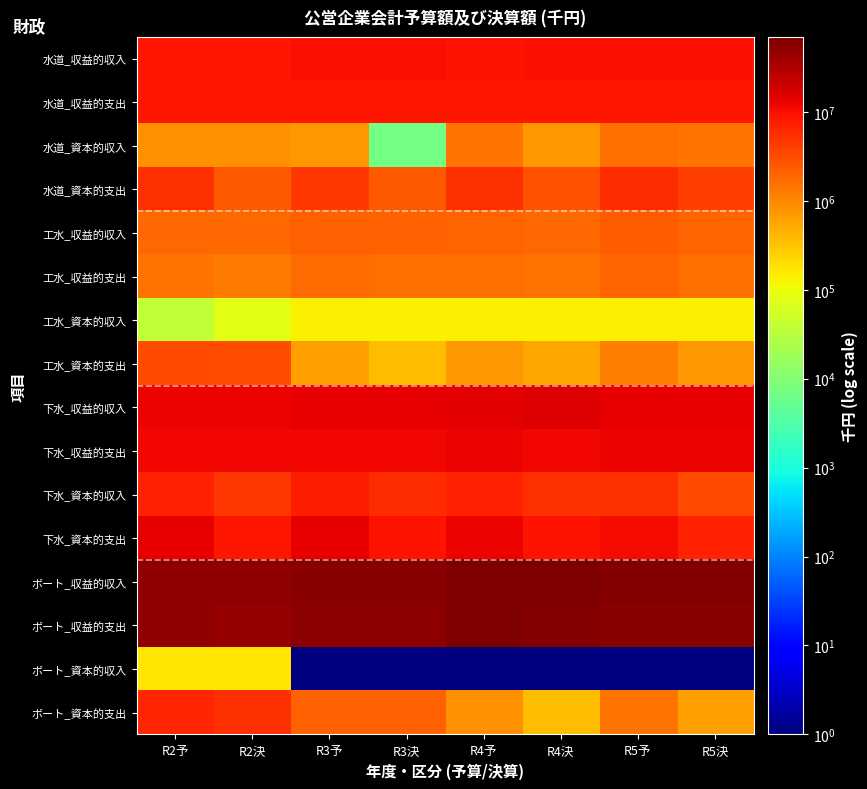

Rank the series at R2予 from lowest to highest value.

工水_資本的収入, ボート_資本的収入, 水道_資本的収入, 工水_収益的支出, 工水_収益的収入, 工水_資本的支出, 水道_資本的支出, ボート_資本的支出, 下水_資本的収入, 水道_収益的支出, 水道_収益的収入, 下水_収益的支出, 下水_収益的収入, 下水_資本的支出, ボート_収益的支出, ボート_収益的収入